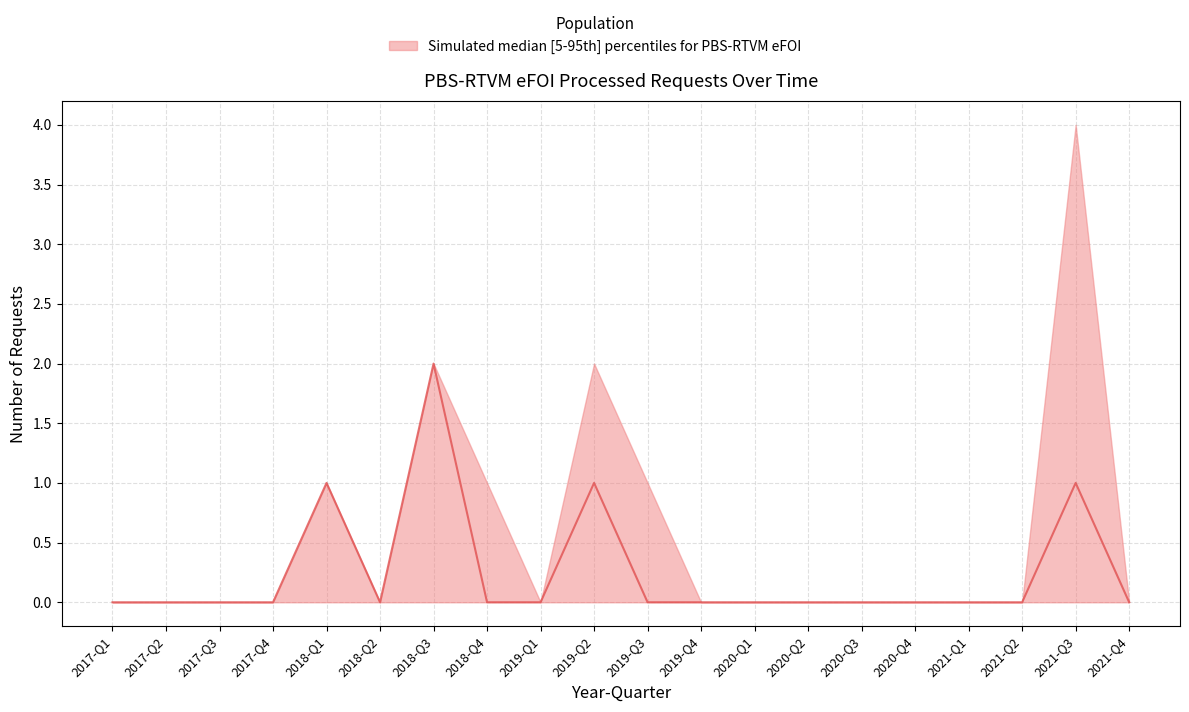

Is this an area chart (filled region under the line)?

No